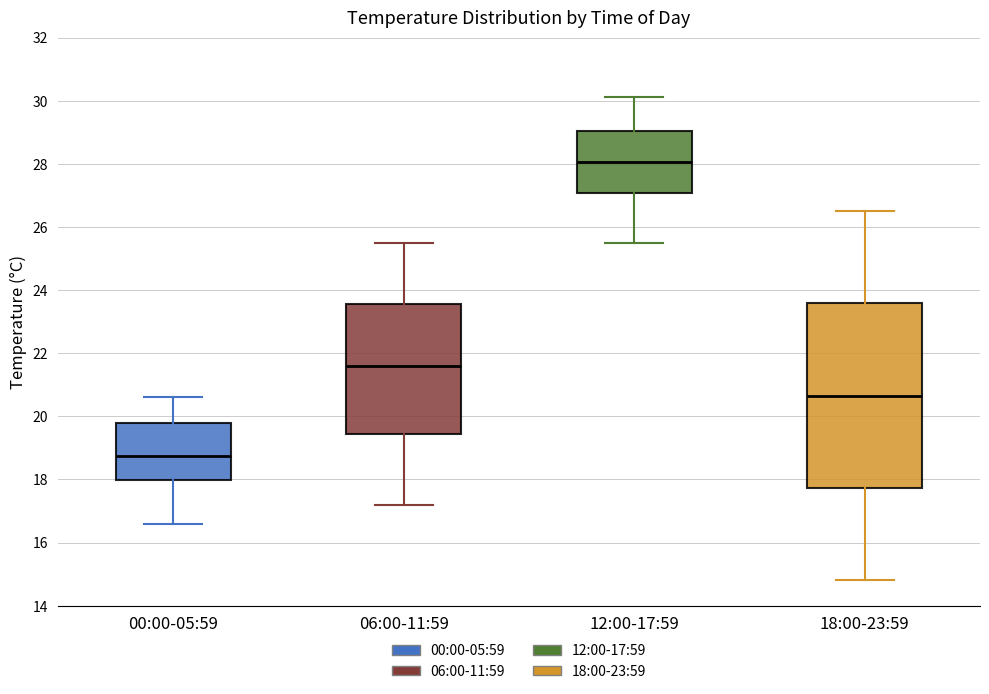

Reading left to right, transcribe this box plot: for each box, give where its median line is, the range the box spans, and where its two whiskers end, as read against the y-axis. The values are not printed on the chart, so give them approximately, as read against the axis.

00:00-05:59: median 18.8, box 18.0 to 19.8, whiskers 16.6 to 20.6
06:00-11:59: median 21.6, box 19.4 to 23.6, whiskers 17.2 to 25.6
12:00-17:59: median 28.0, box 27.0 to 29.0, whiskers 25.6 to 30.2
18:00-23:59: median 20.6, box 17.8 to 23.6, whiskers 14.8 to 26.6